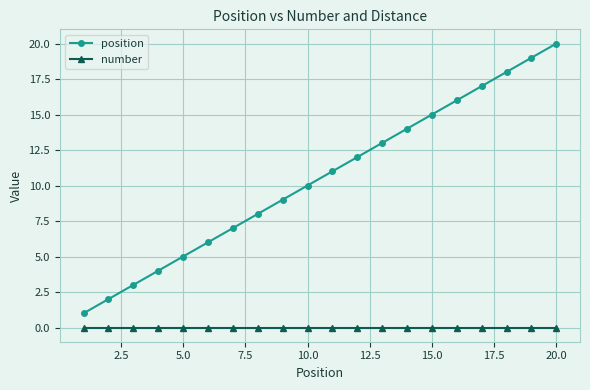

Rank the series by their maximum value, from highest to lowest.

position, number